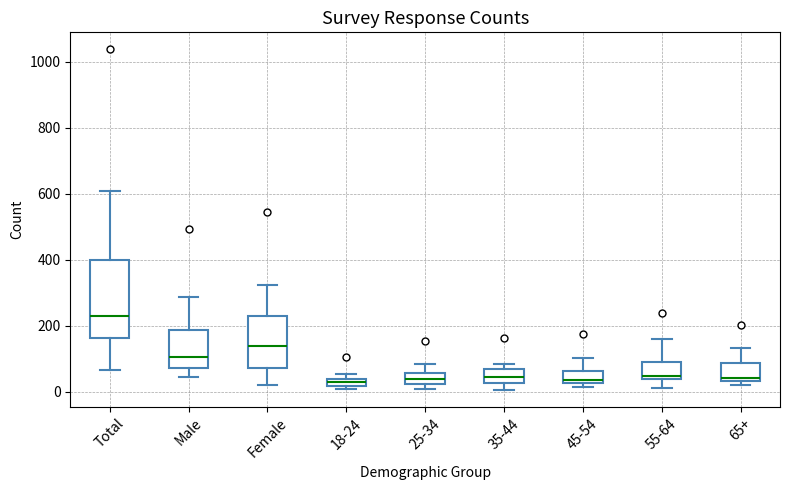

Which box is the tallest, from its lower edge to its upper edge?

Total